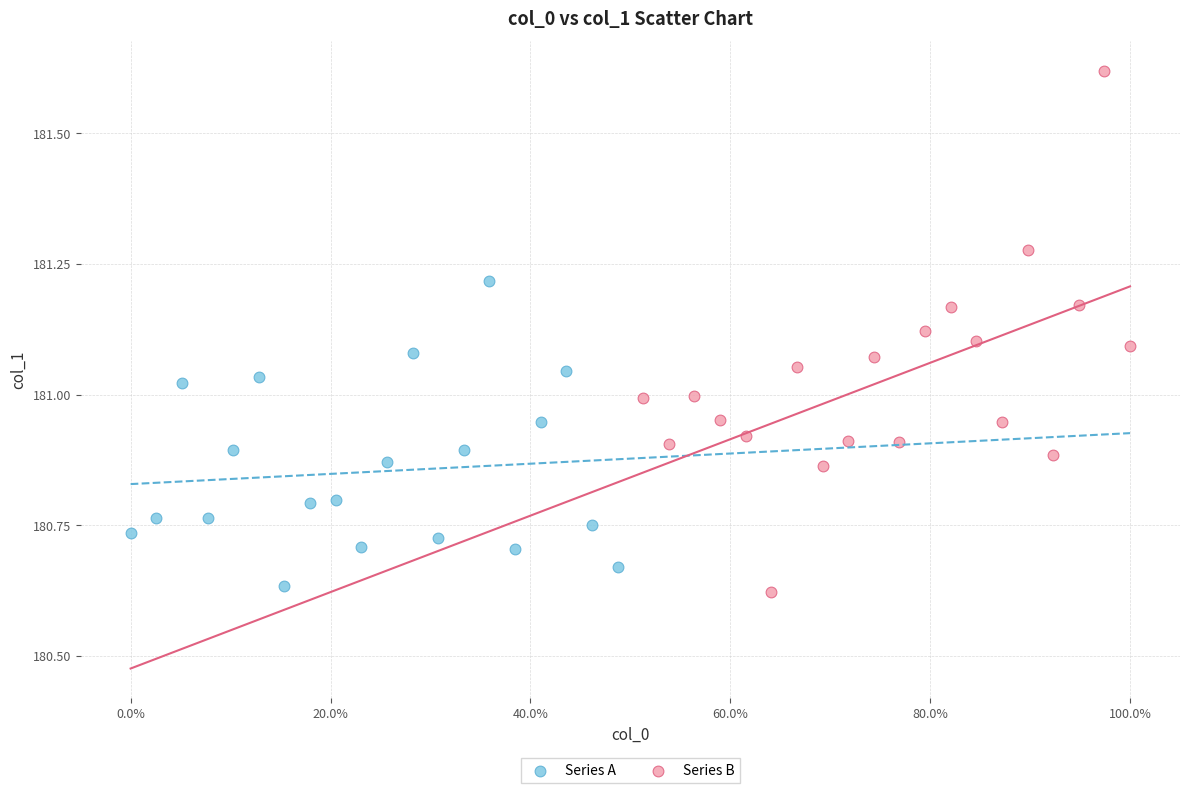

Which series contains the highest Y value?

Series B